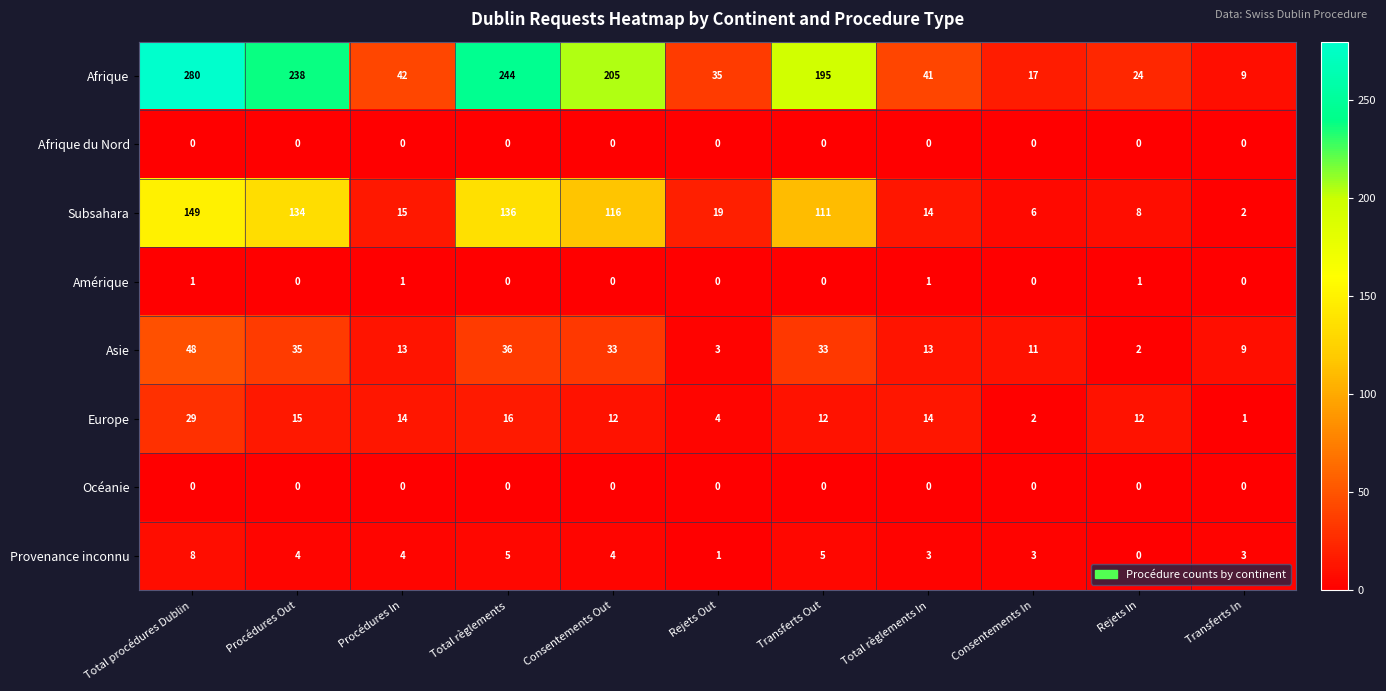

Between Consentements Out and Rejets Out, which series saw the biggest shift?

Afrique